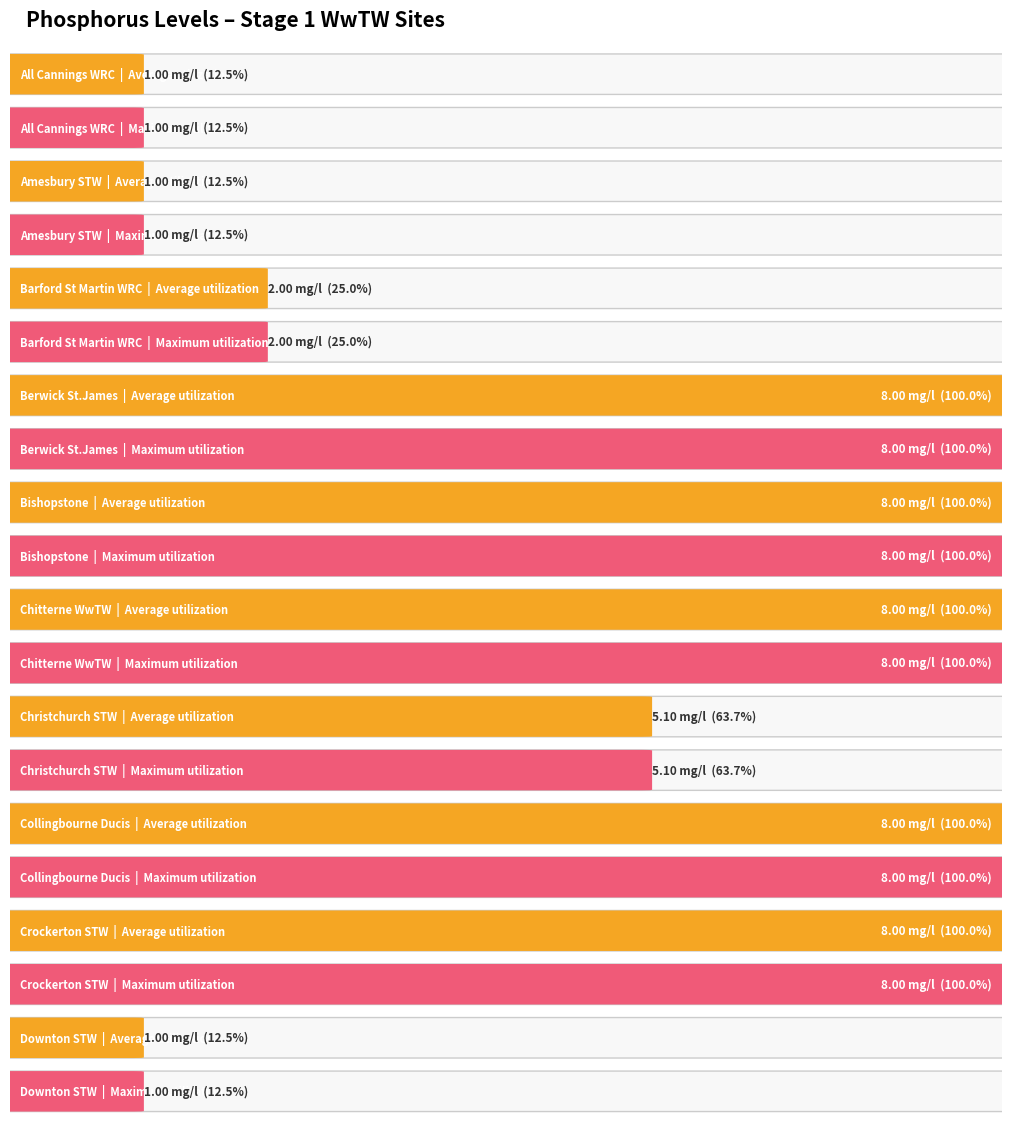

What is the maximum value for Maximum utilization?

8.0